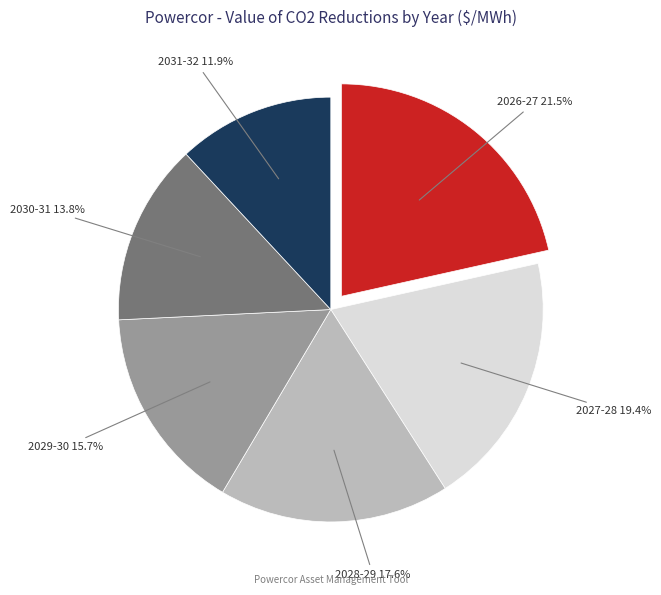

How many segments does this pie chart have?

6